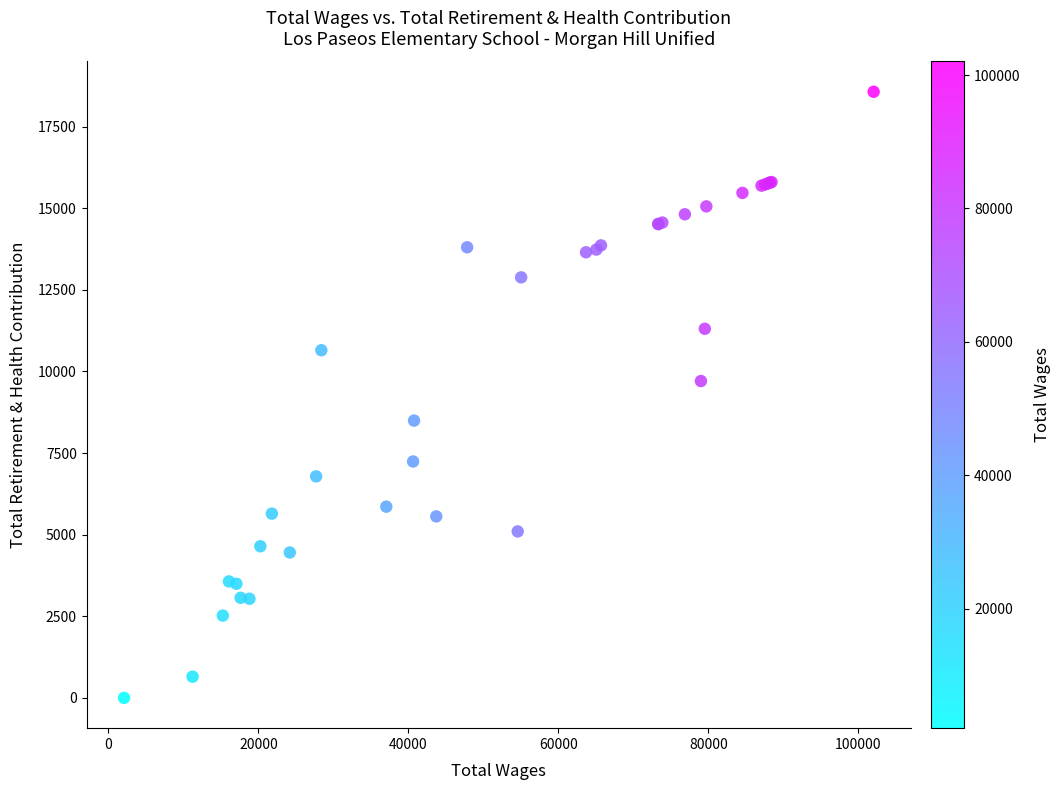

What Y value in the scatter plot is closest to 9285?

9708